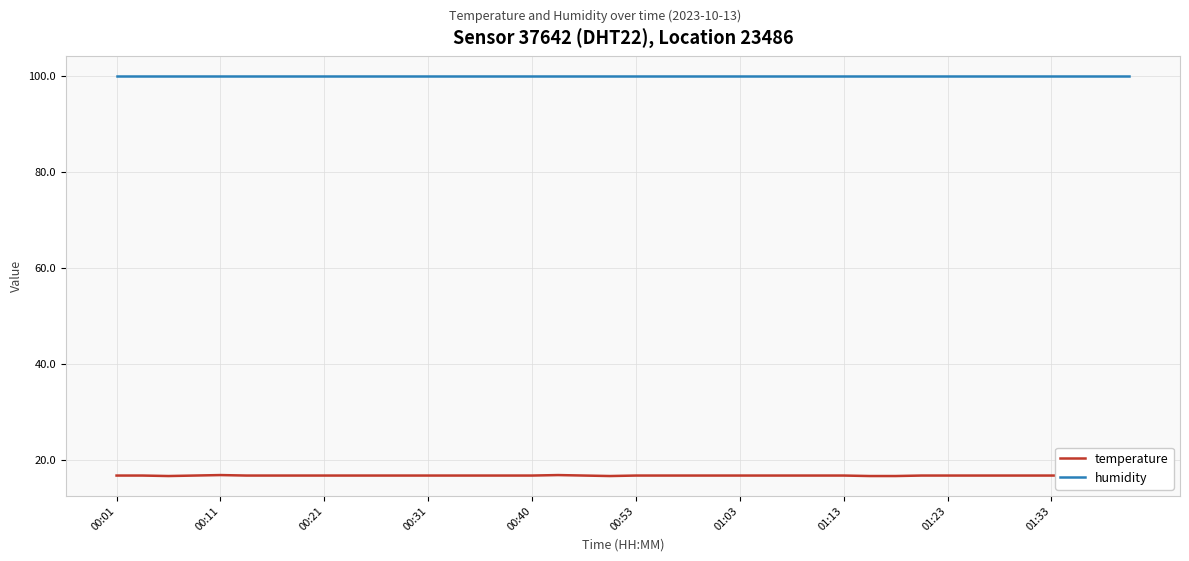

True or false: humidity and temperature intersect in this chart.

False